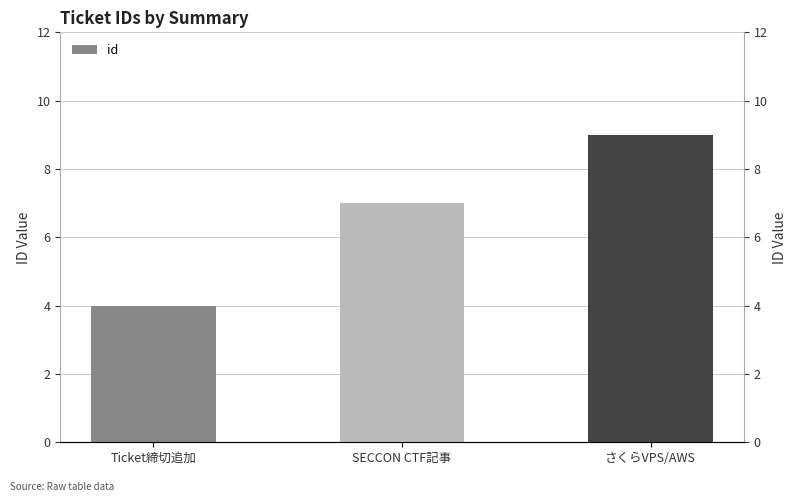

List the labels in order of value, smallest first.

Ticket締切追加, SECCON CTF記事, さくらVPS/AWS